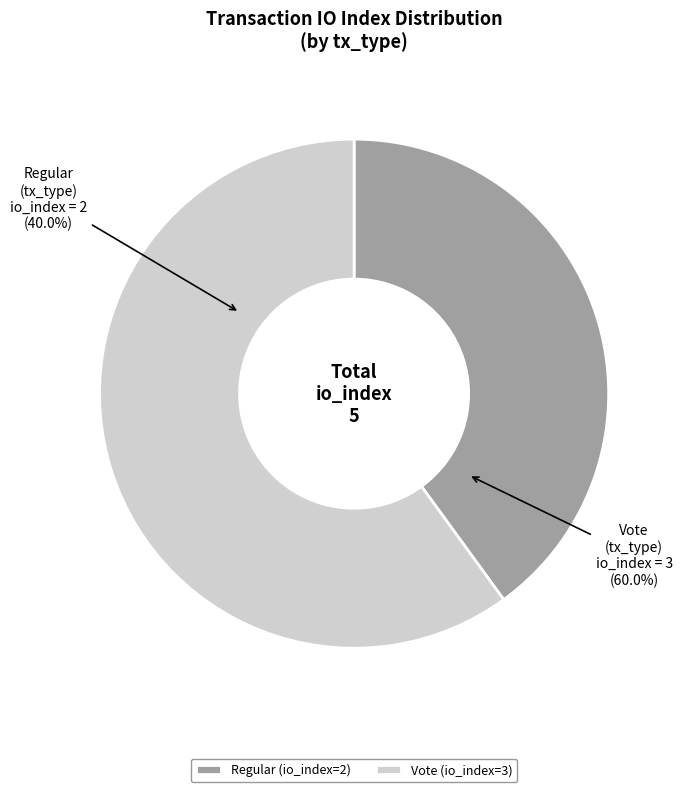

To the nearest percent, what percentage of the pie is Regular (io_index=2)?

40%